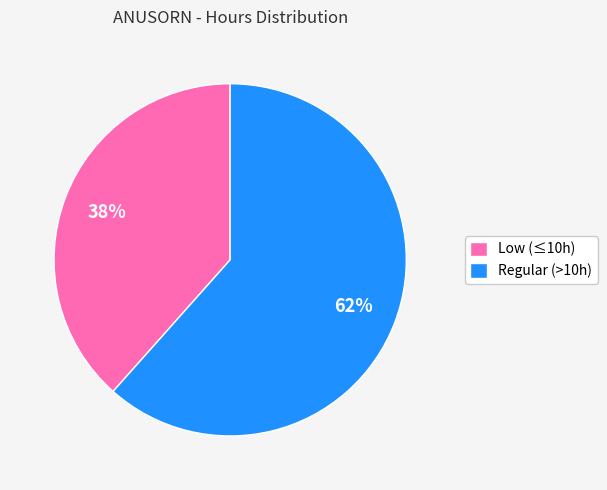

Between Low (≤10h) and Regular (>10h), which is larger?

Regular (>10h)